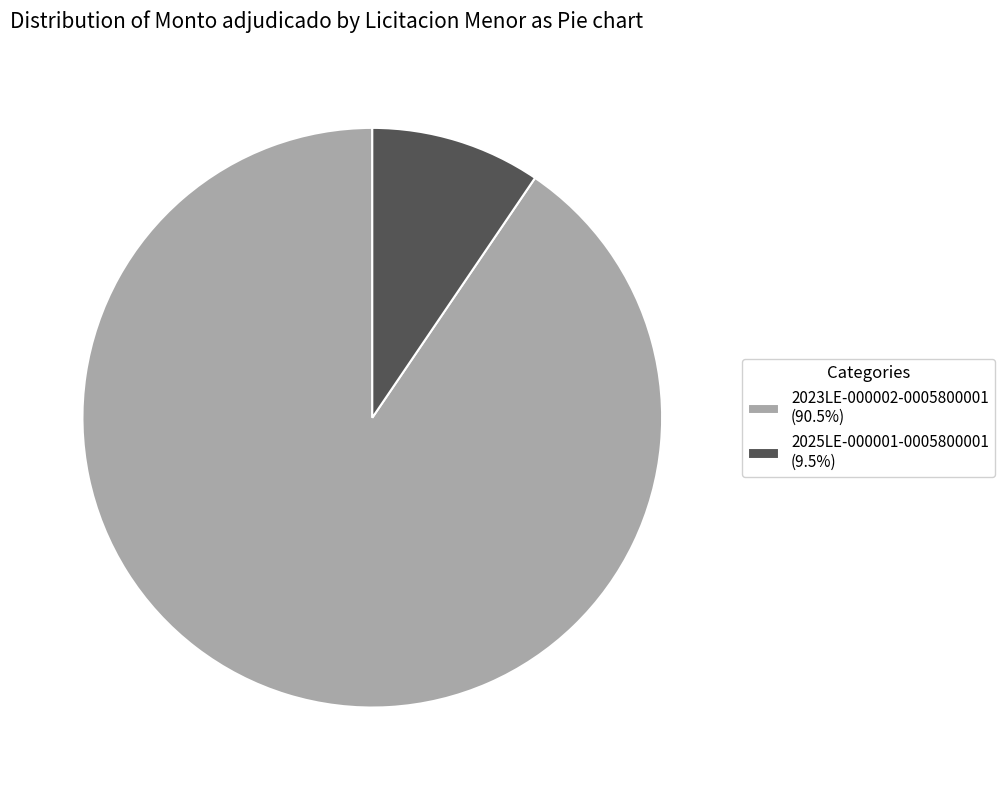

Which category accounts for the majority?

2023LE-000002-0005800001